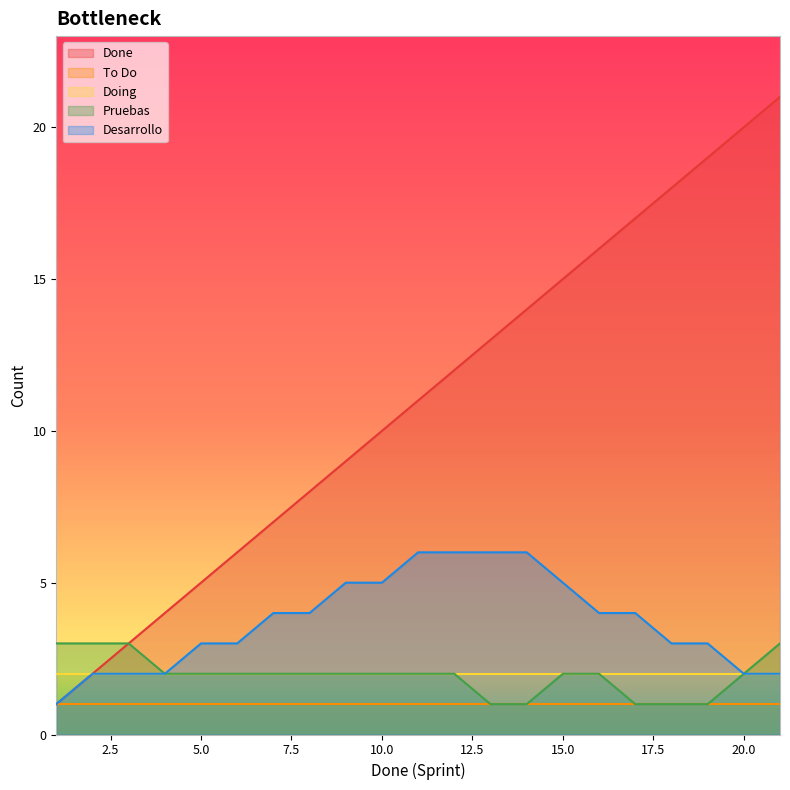

At which label does Pruebas first exceed 2?

1